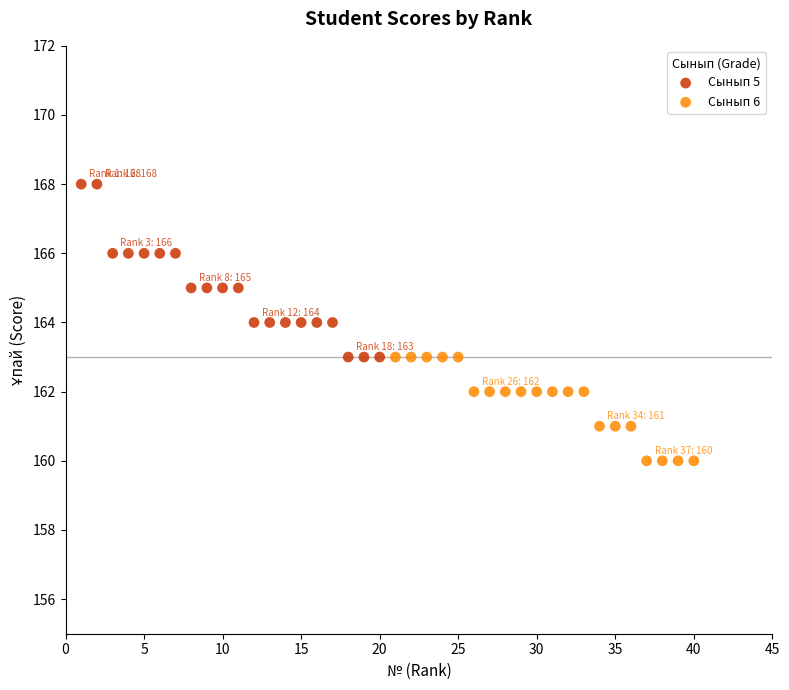

Which series reaches the minimum Y coordinate?

Сынып 6